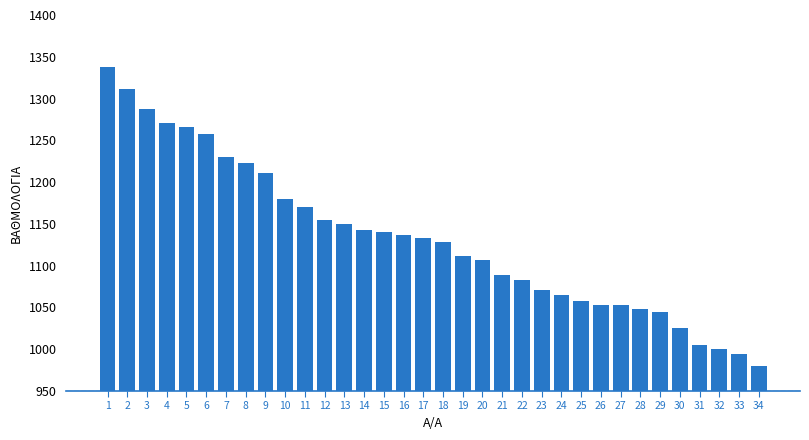

Where is the data nearest to the value 1159?

12